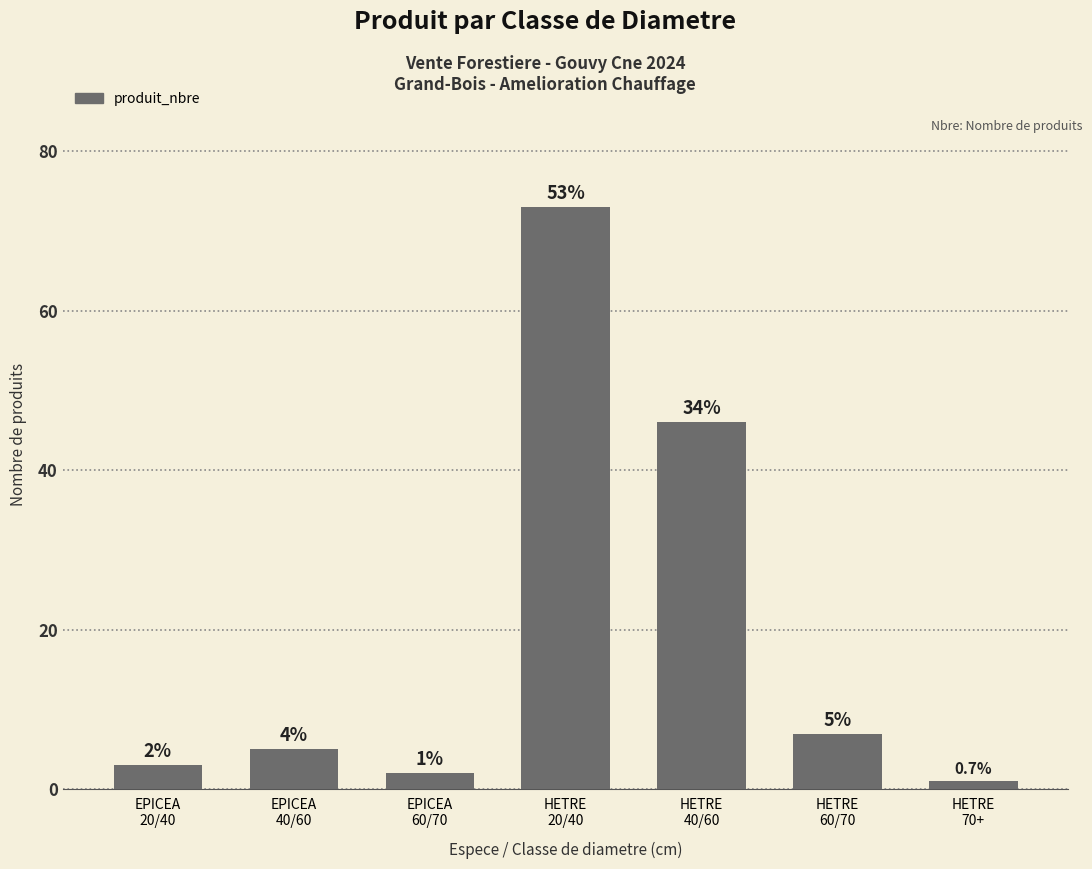

What is the sum of the values at EPICEA
40/60 and EPICEA
20/40?

8